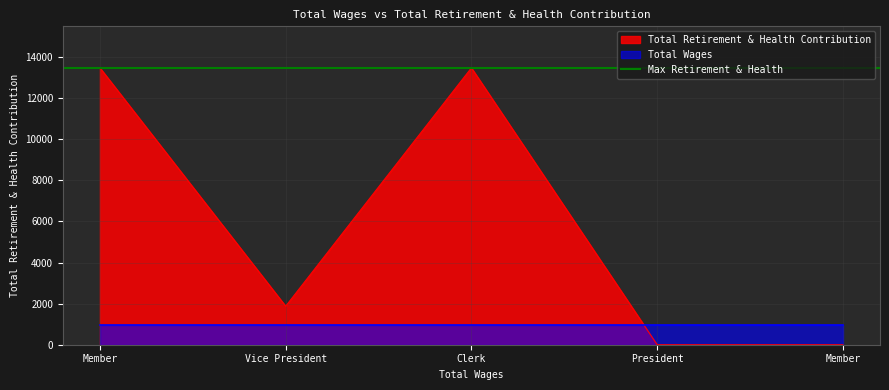

Does the chart have visible grid lines?

Yes